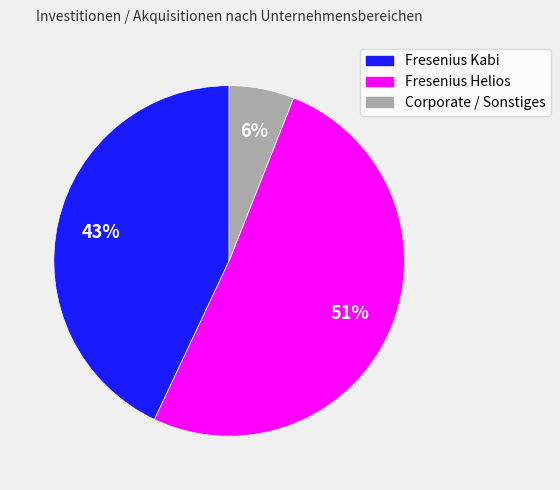

Rank the categories by value from lowest to highest.

Corporate / Sonstiges, Fresenius Kabi, Fresenius Helios